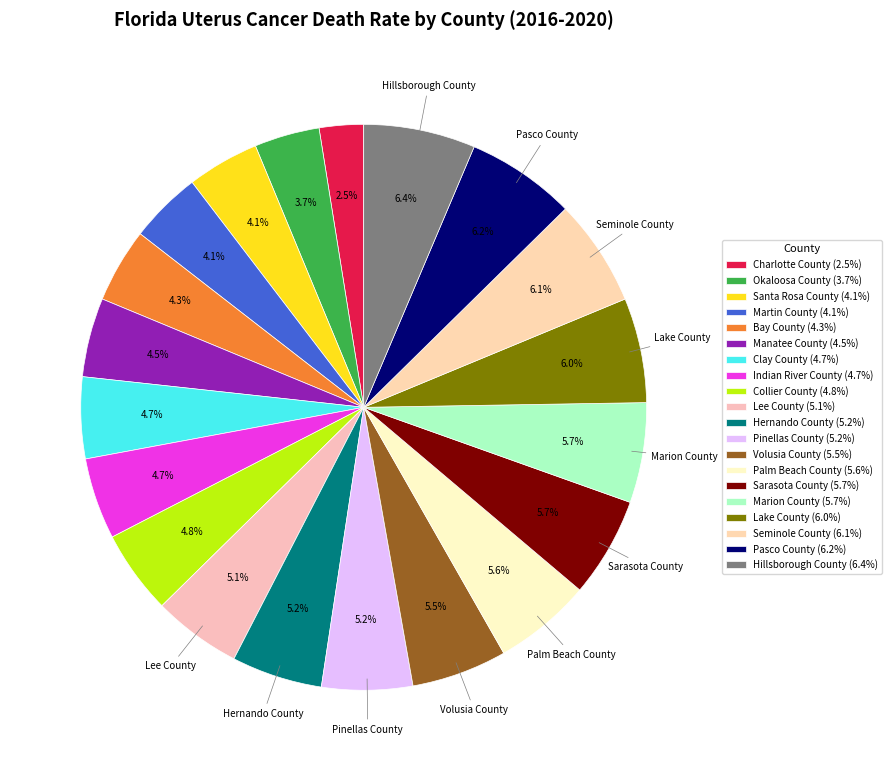

What percentage is the Sarasota County slice, to the nearest percent?

6%